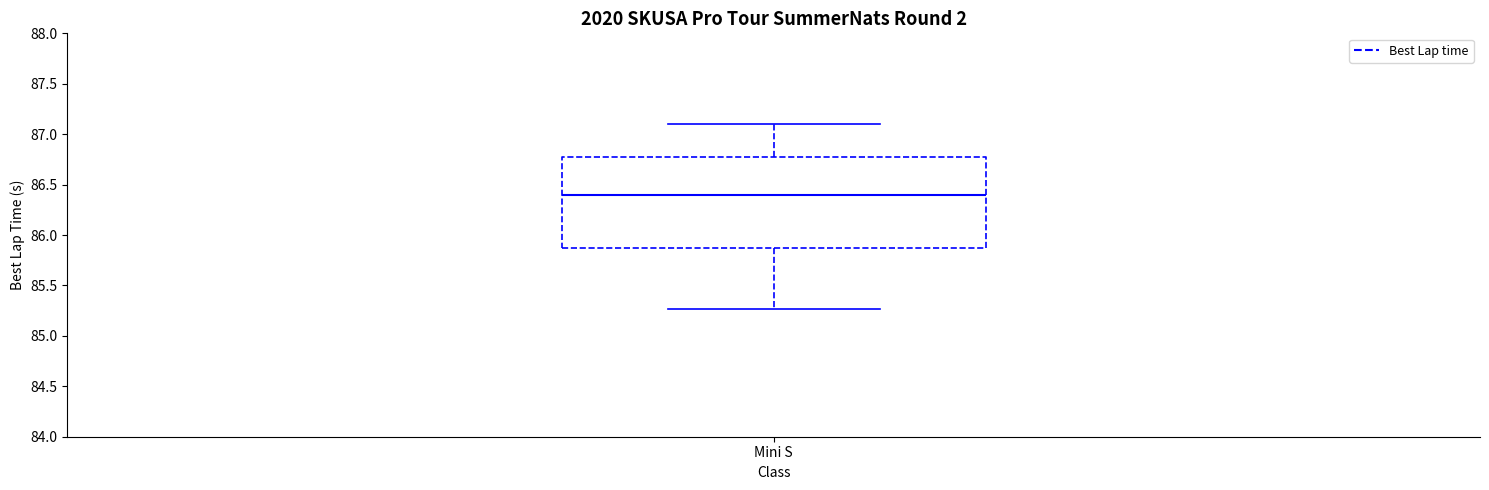

Where does the median line of the box for Mini S sit on the y-axis? The values are not printed on the chart, so give them approximately, as read against the axis.

86.40